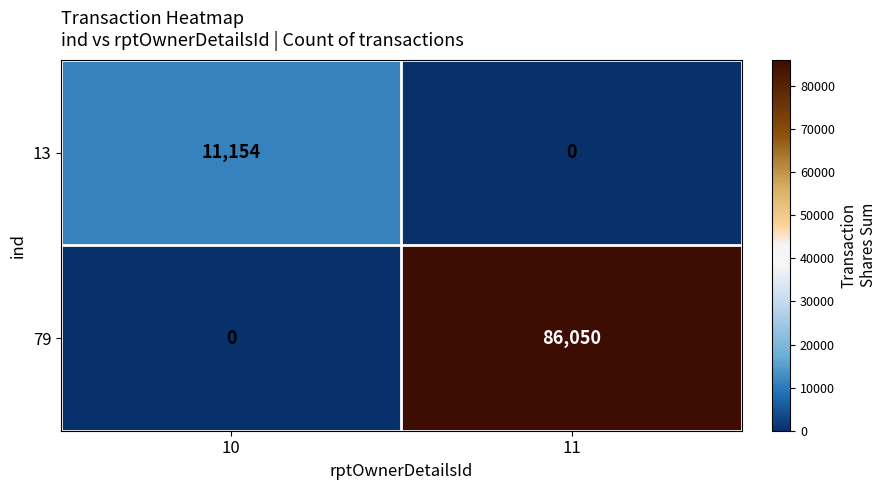

Rank the categories by 13 value from highest to lowest.

10, 11